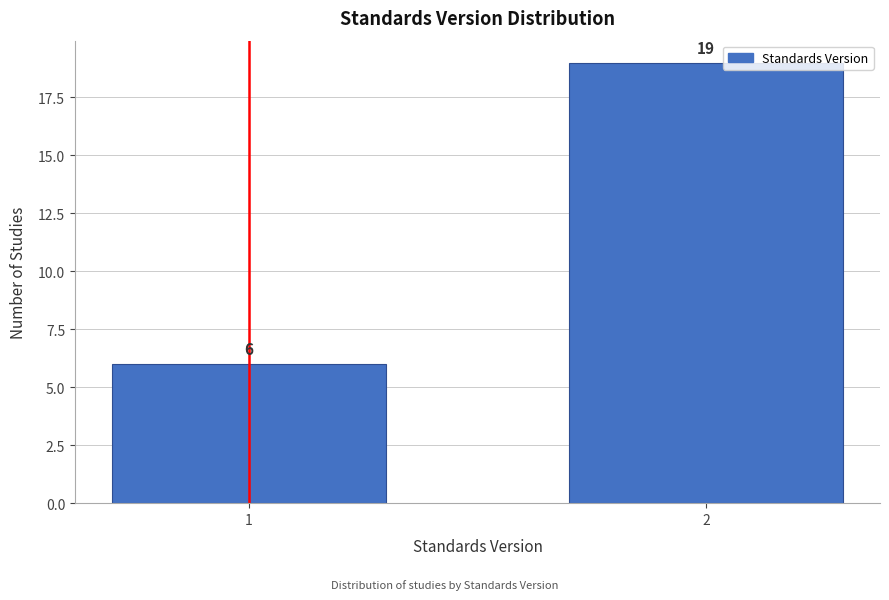

Reading right to left, extract all data points from this chart.

19	6